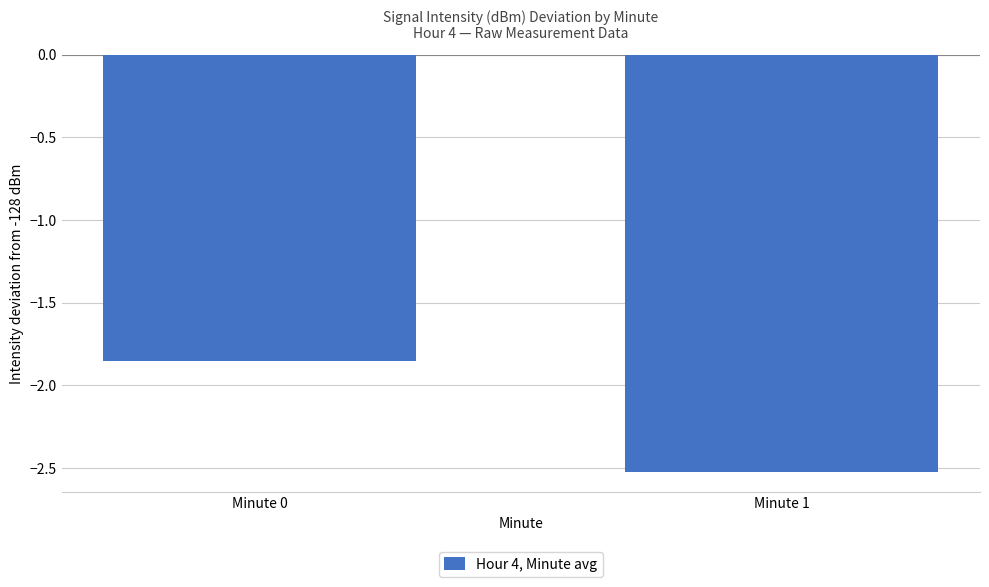

Count the number of categories in the chart.

2